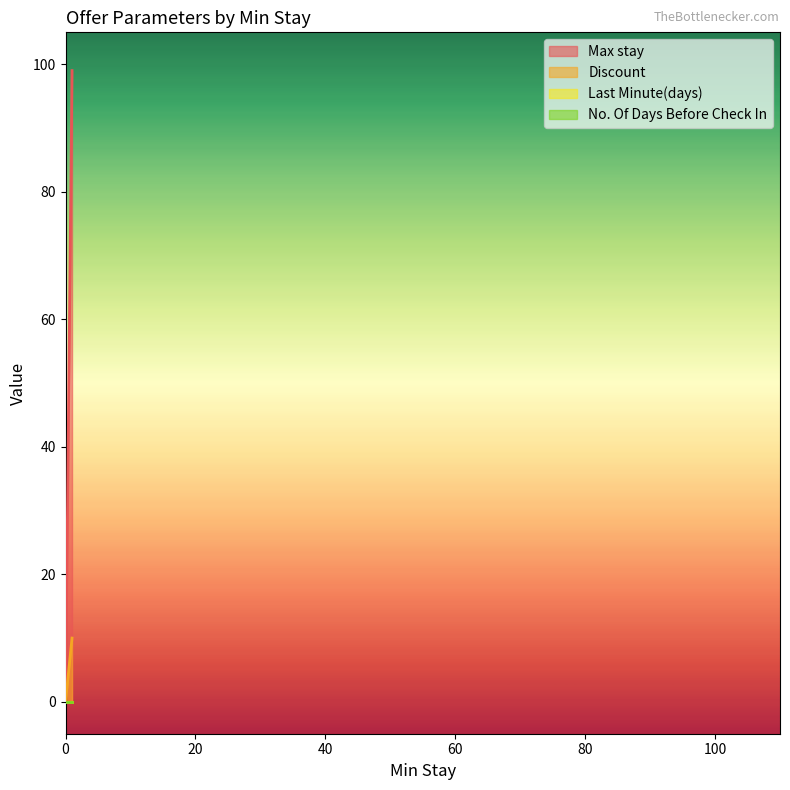

How many lines are shown in the chart?

4